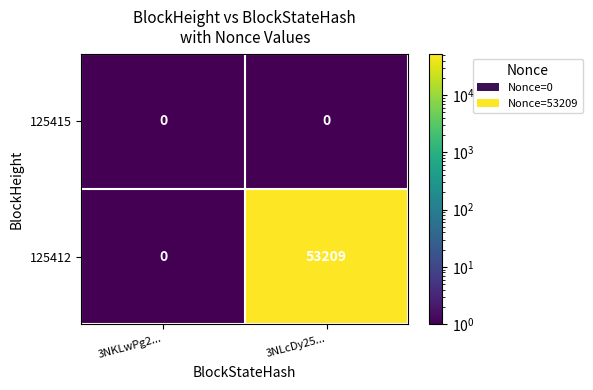

The 125415 series shows 0 at 3NKLwPg2.... True or false?

True